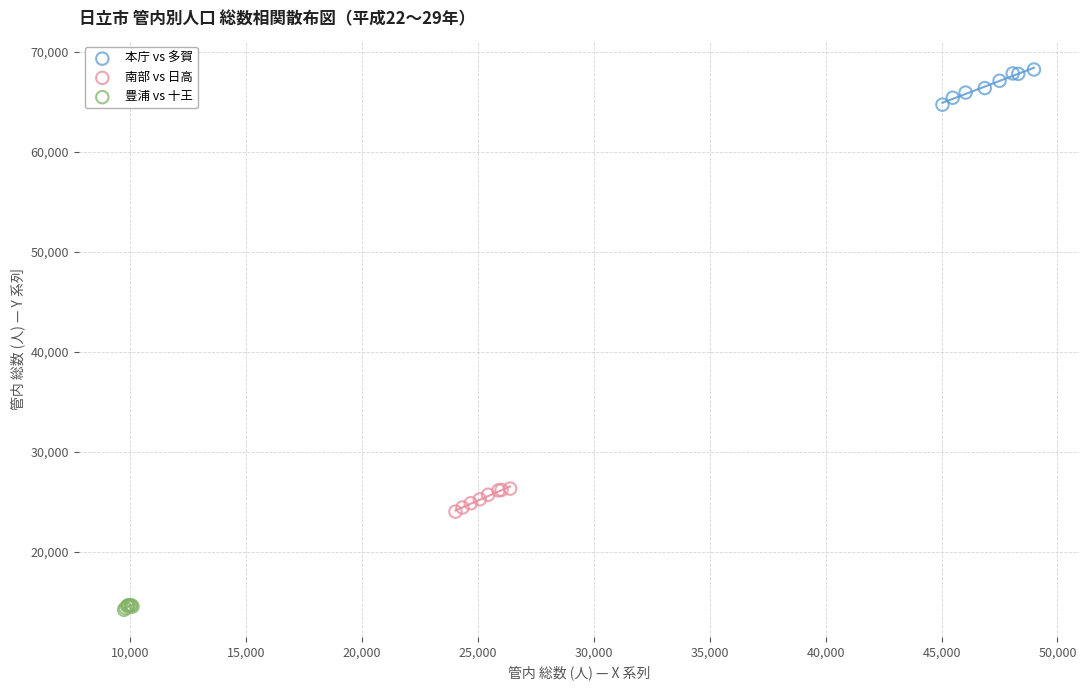

Which series contains the lowest Y value?

豊浦 vs 十王